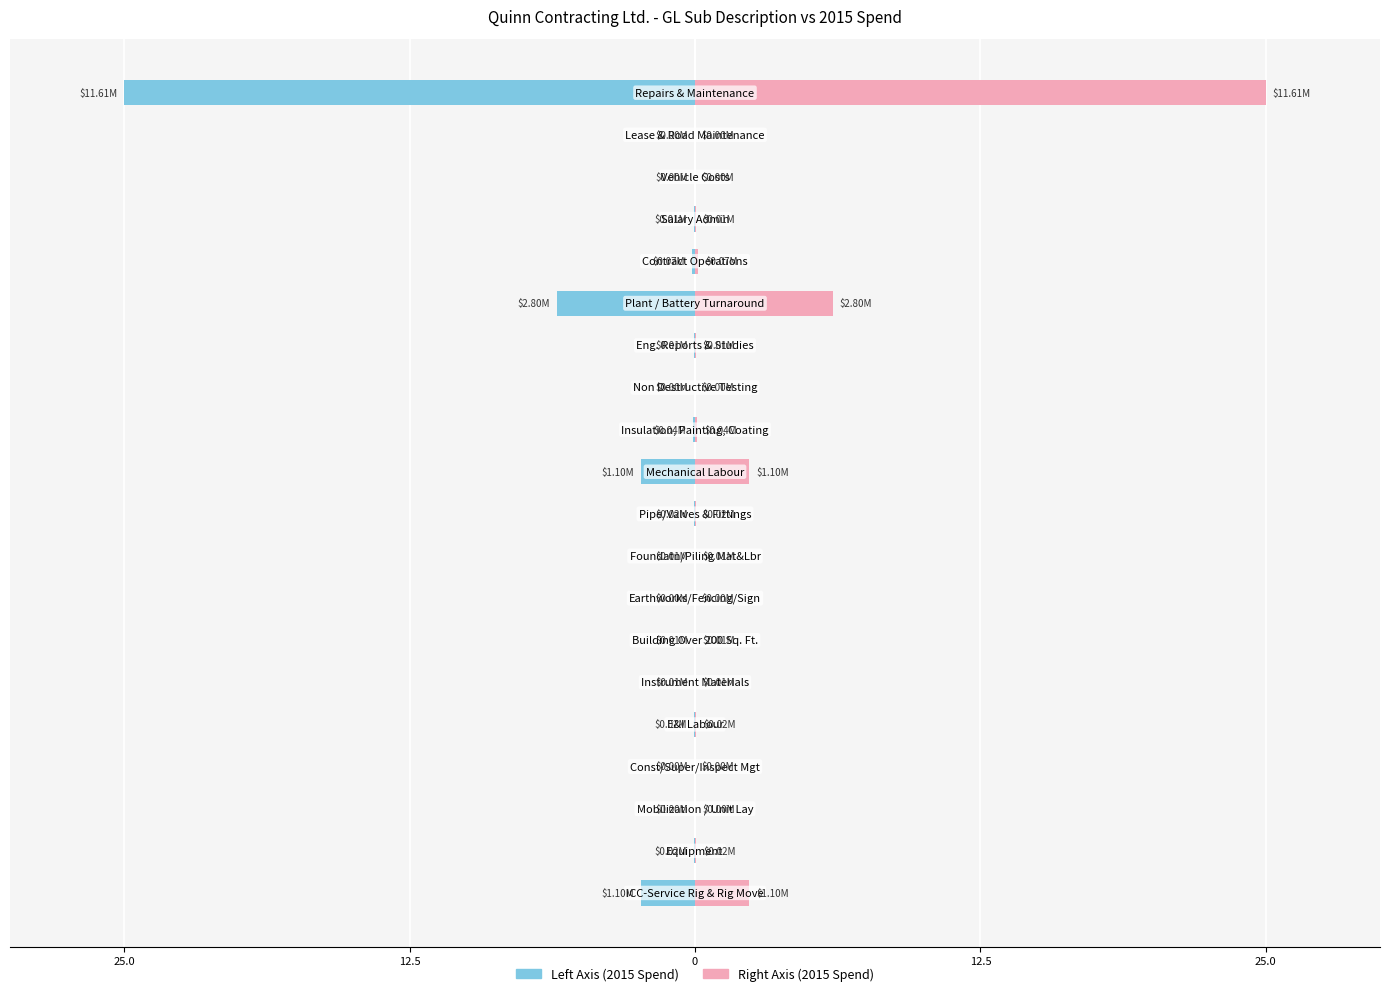

The 2015 Spend (Right) series shows 0.0 at 25.0. True or false?

False